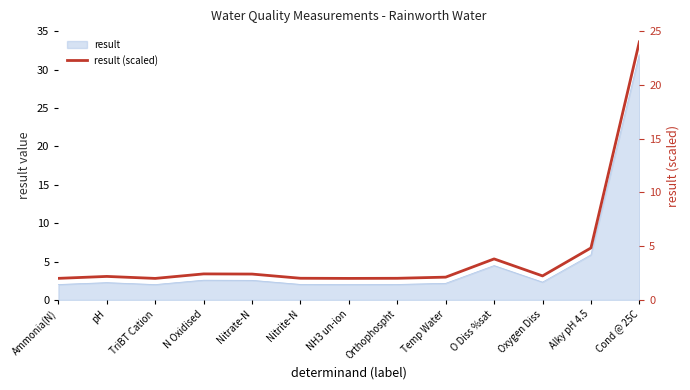

How many lines are shown in the chart?

1